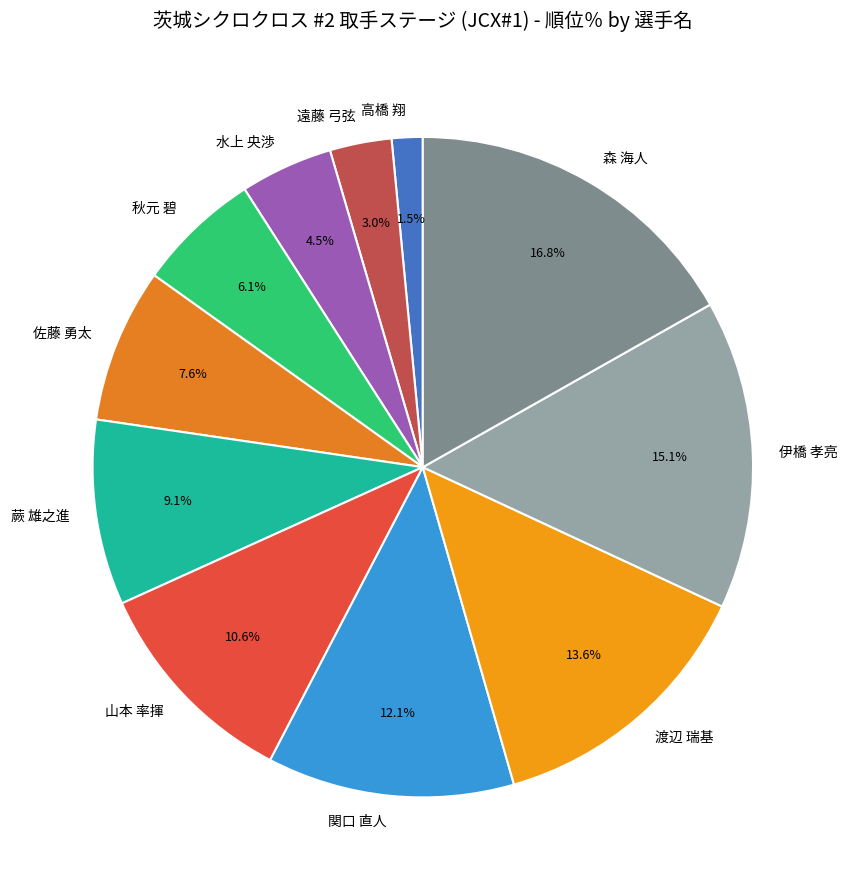

Count the number of slices in the pie.

11